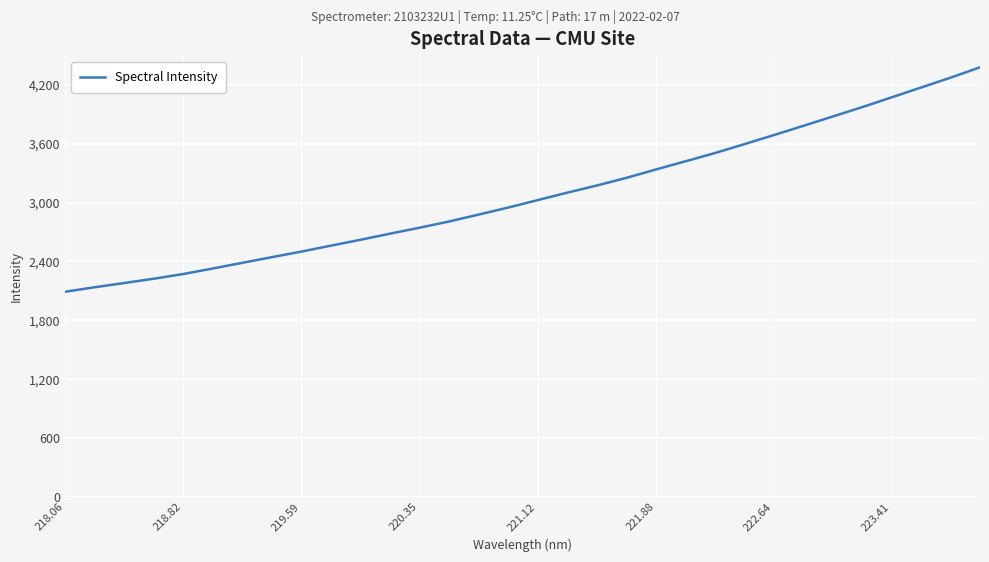

What is the maximum value shown in the chart?

4378.5